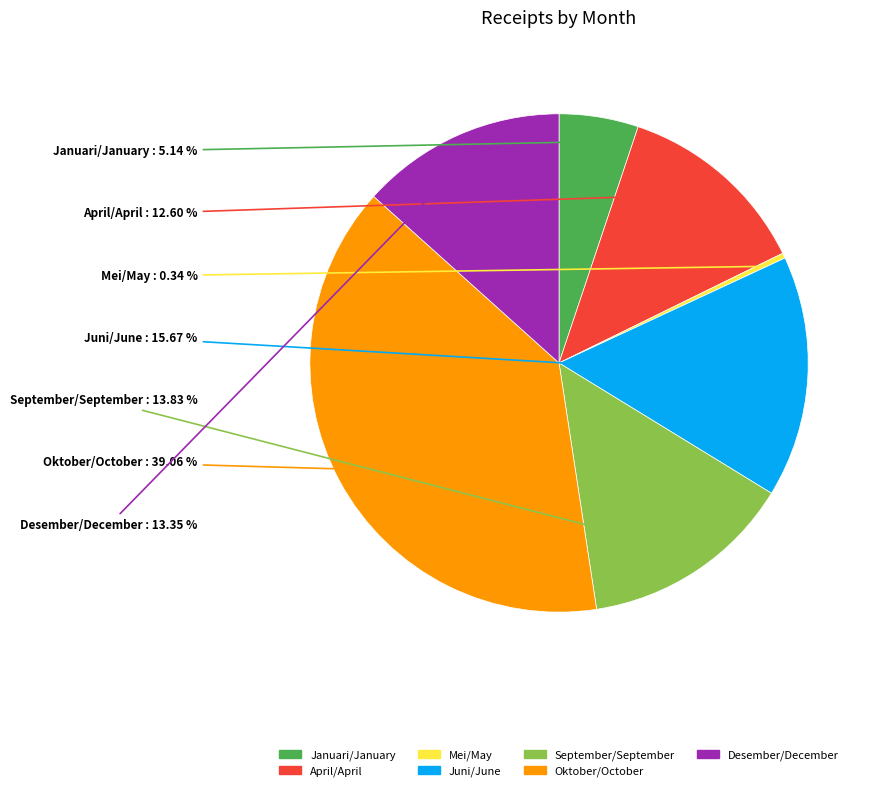

To the nearest percent, what is the average slice percentage?

14%